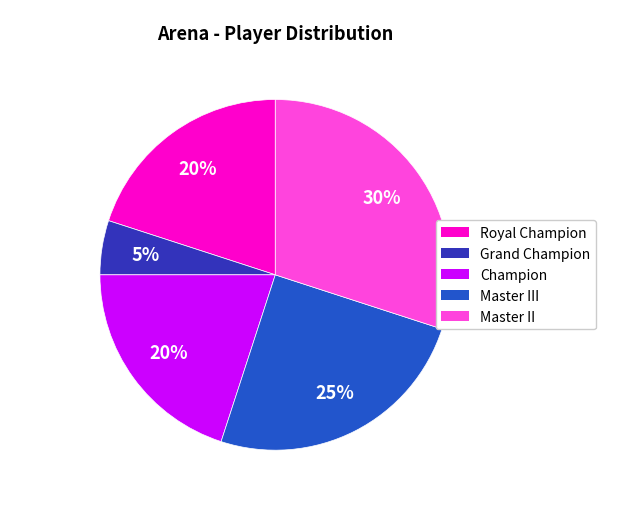

How many segments does this pie chart have?

5